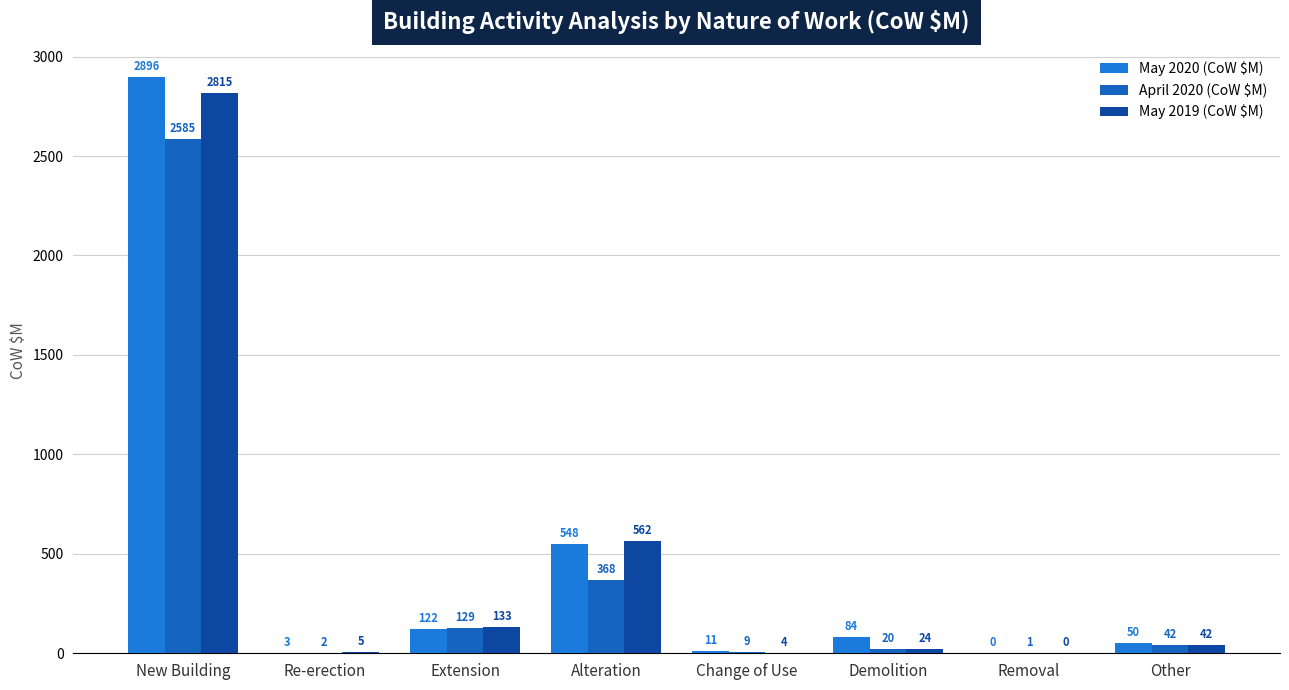

Reading left to right, list all the values displayed in this chart.

May 2020 (CoW $M): 2896.1	2.5	122.4	548.0	10.7	84.1	0.3	49.5
April 2020 (CoW $M): 2585.2	2.0	128.5	367.9	8.7	20.3	1.4	42.2
May 2019 (CoW $M): 2814.8	4.7	133.2	562.3	3.8	23.9	0.2	41.5